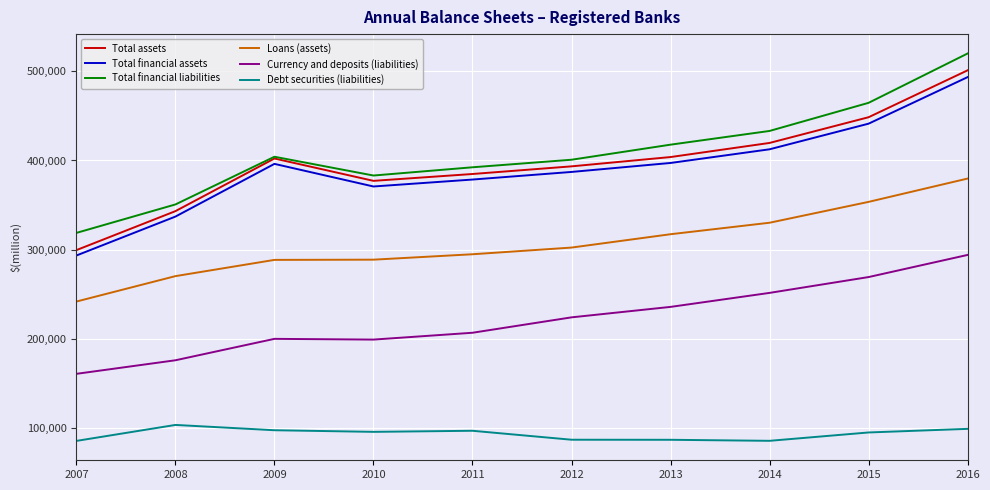

What is the difference between the highest and lowest values at 2011?

295003